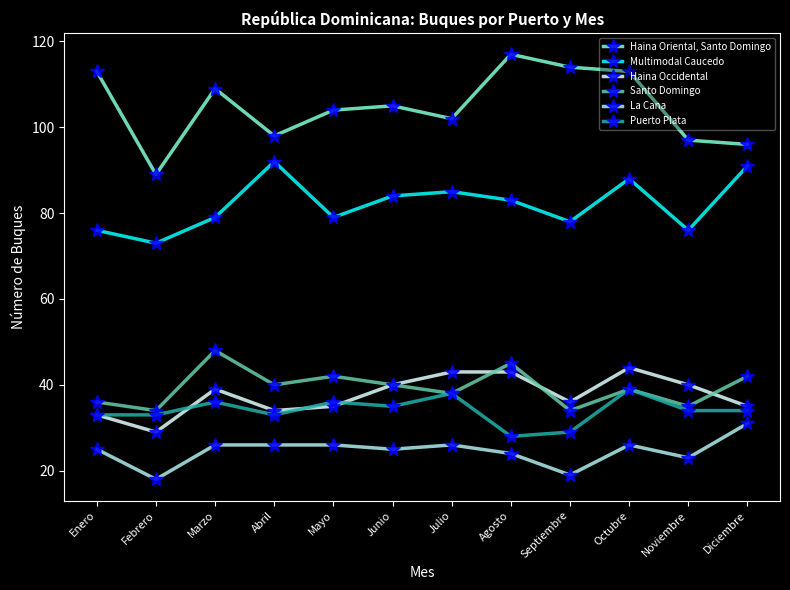

What is the value of the La Cana point at the 2nd from the left?

18